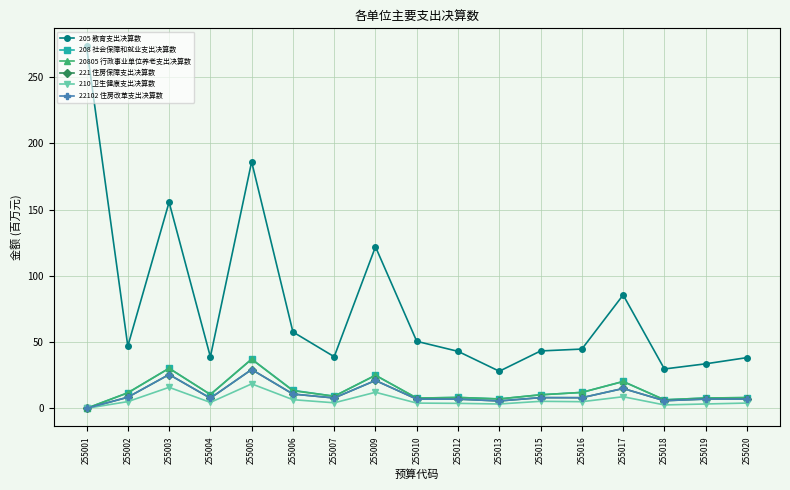

Rank the categories by 210 卫生健康支出决算数 value from lowest to highest.

255001, 255018, 255013, 255019, 255012, 255010, 255020, 255007, 255004, 255016, 255002, 255015, 255006, 255017, 255009, 255003, 255005